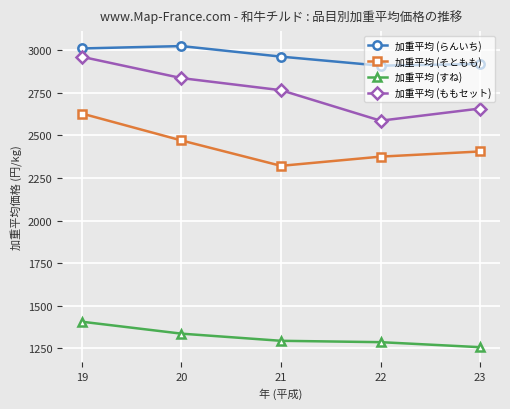

How many lines are shown in the chart?

4